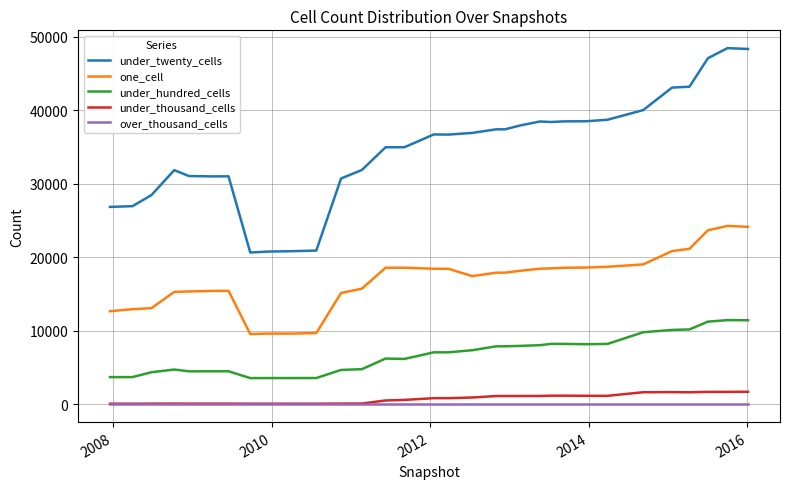

What is the highest value of the under_hundred_cells series?

11444